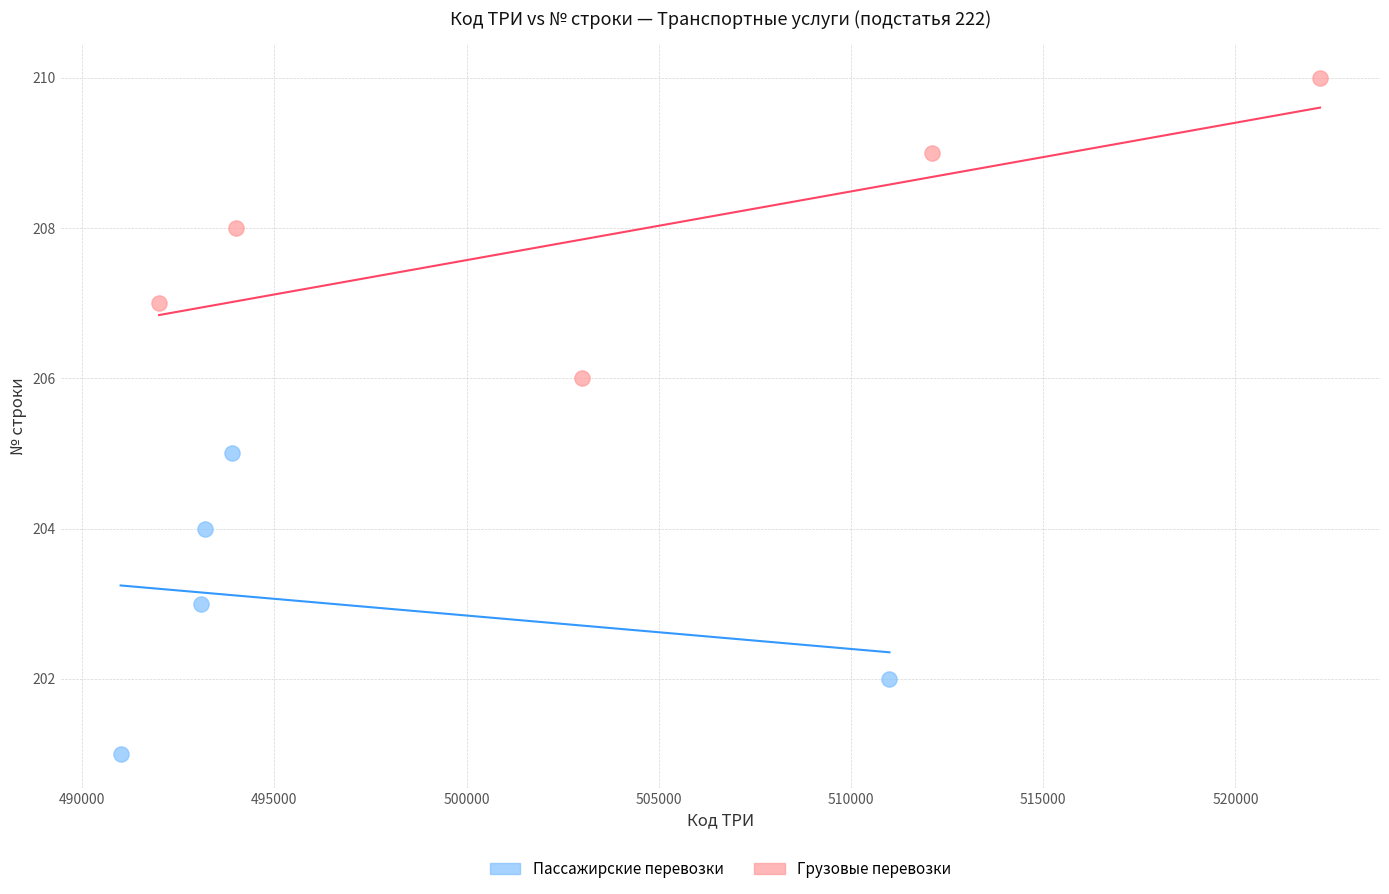

What are all the series names shown in the legend?

Пассажирские перевозки, Грузовые перевозки